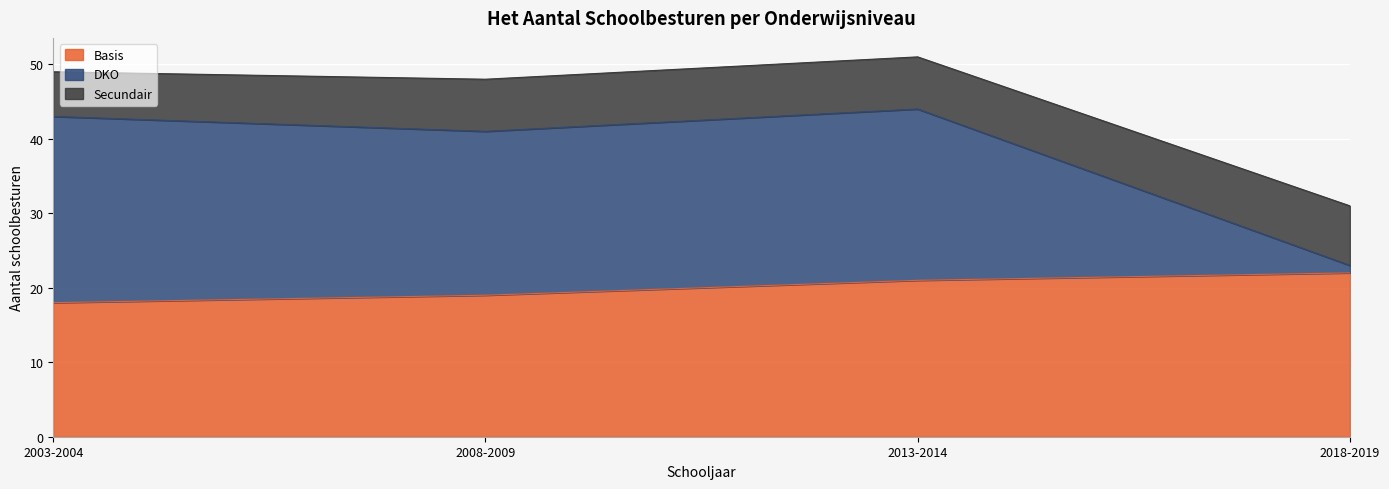

At which label does Basis reach its peak?

2018-2019